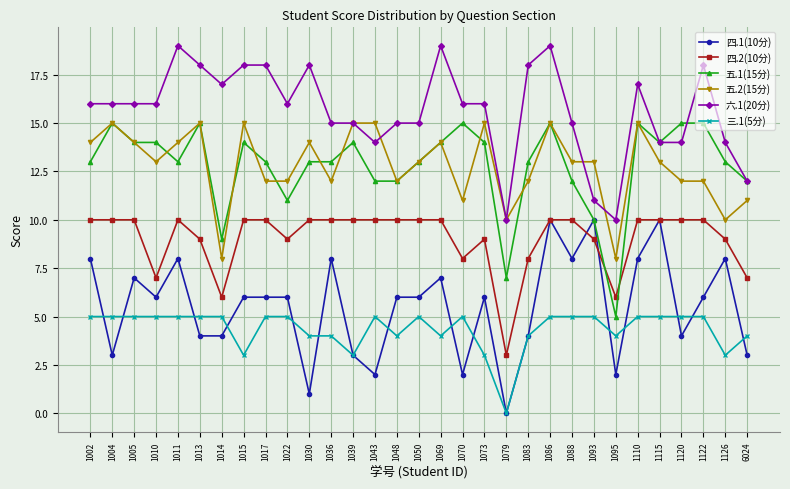

Reading left to right, list all the values displayed in this chart.

四.1(10分): 8	3	7	6	8	4	4	6	6	6	1	8	3	2	6	6	7	2	6	0	4	10	8	10	2	8	10	4	6	8	3
四.2(10分): 10	10	10	7	10	9	6	10	10	9	10	10	10	10	10	10	10	8	9	3	8	10	10	9	6	10	10	10	10	9	7
五.1(15分): 13	15	14	14	13	15	9	14	13	11	13	13	14	12	12	13	14	15	14	7	13	15	12	10	5	15	14	15	15	13	12
五.2(15分): 14	15	14	13	14	15	8	15	12	12	14	12	15	15	12	13	14	11	15	10	12	15	13	13	8	15	13	12	12	10	11
六.1(20分): 16	16	16	16	19	18	17	18	18	16	18	15	15	14	15	15	19	16	16	10	18	19	15	11	10	17	14	14	18	14	12
三.1(5分): 5	5	5	5	5	5	5	3	5	5	4	4	3	5	4	5	4	5	3	0	4	5	5	5	4	5	5	5	5	3	4